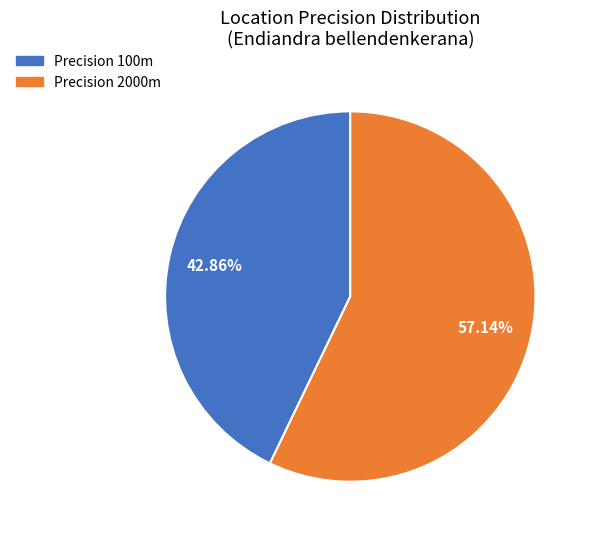

Is there a majority slice in this chart?

Yes